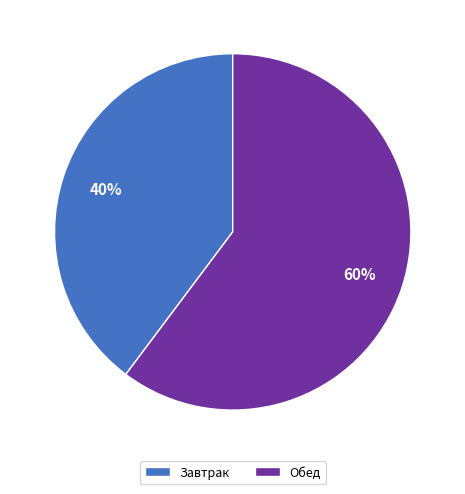

Is the sum of Обед and Завтрак greater than half?

Yes